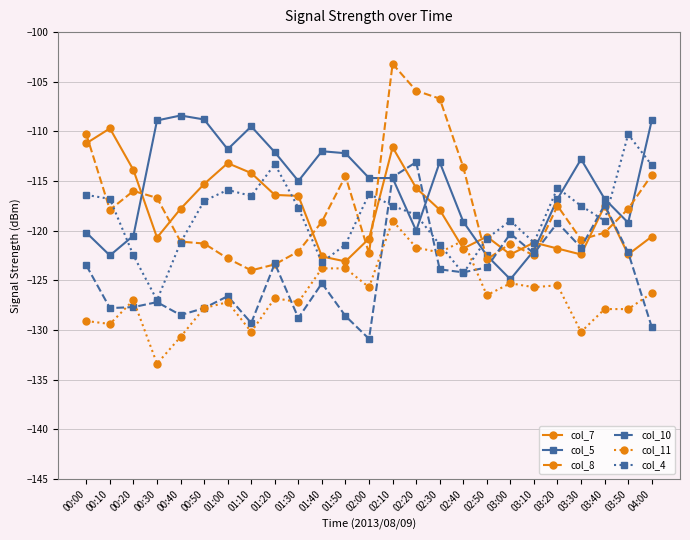

Rank the series by their maximum value, from lowest to highest.

col_11, col_10, col_4, col_7, col_5, col_8